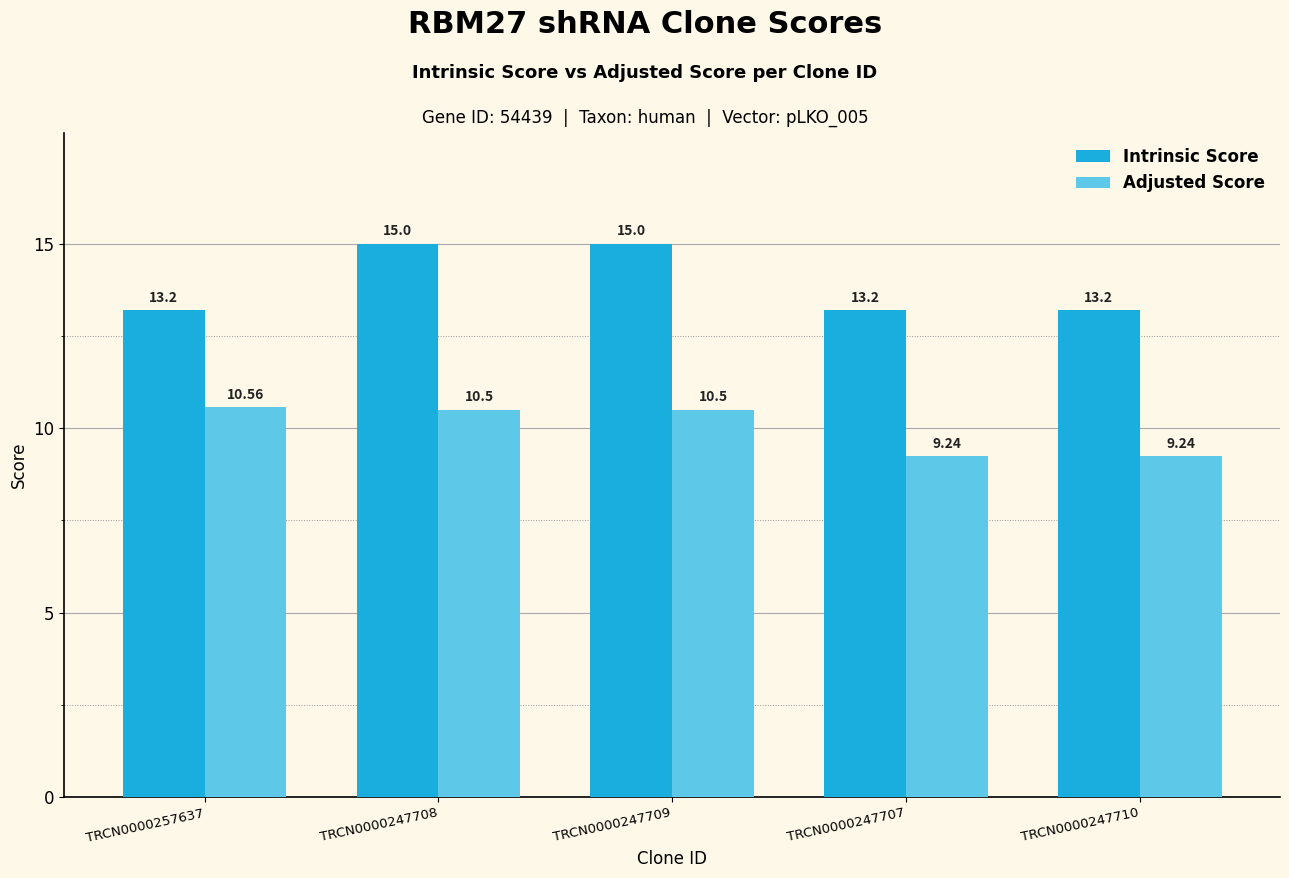

What are all the series names shown in the legend?

Intrinsic Score, Adjusted Score